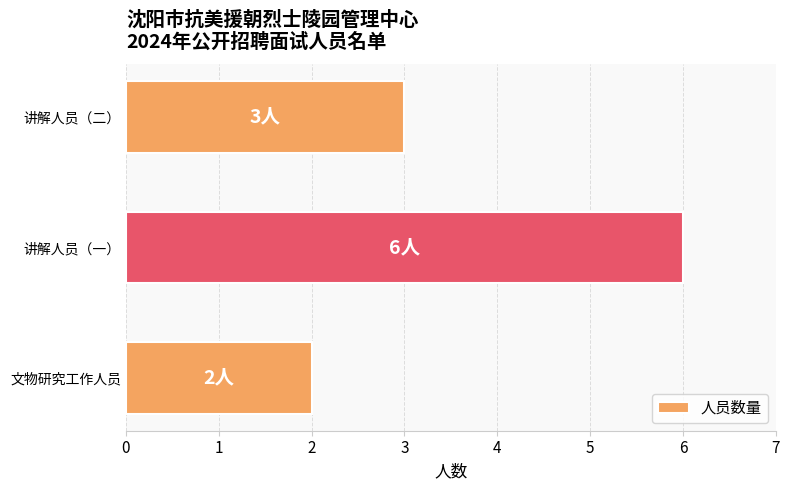

The value at 讲解人员（二） is 3. True or false?

True